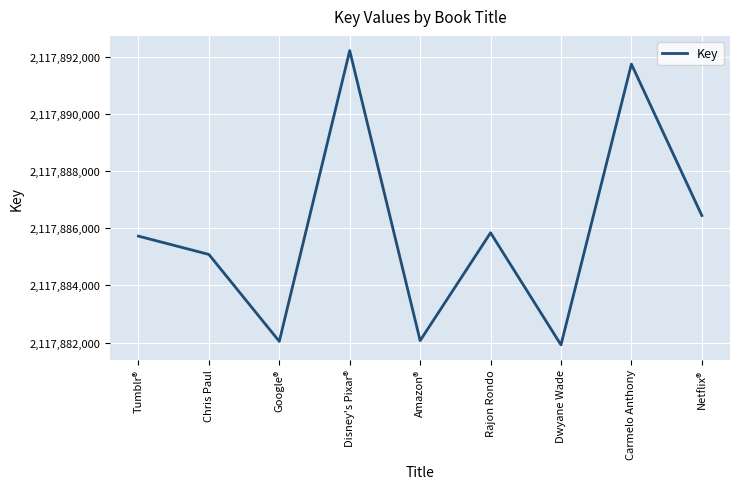

Is it true that the value at Rajon Rondo is 917608140?

False